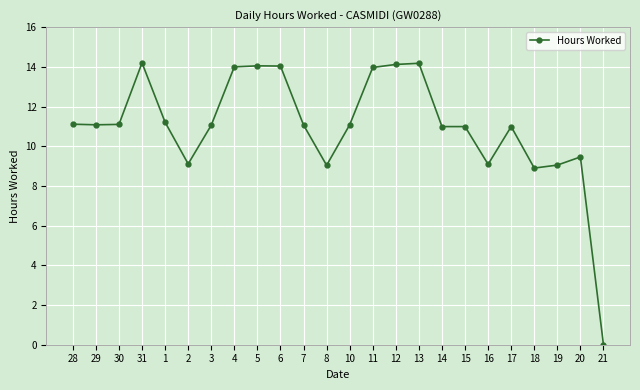

What is the label of the 3rd point from the left?

30